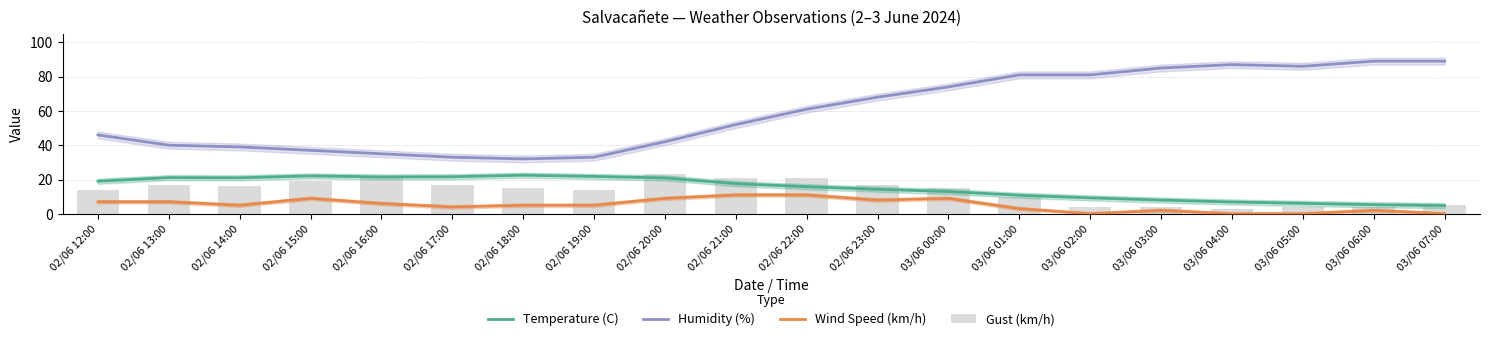

What is the difference between the maximum and minimum values in the Temperature (C) series?

17.7